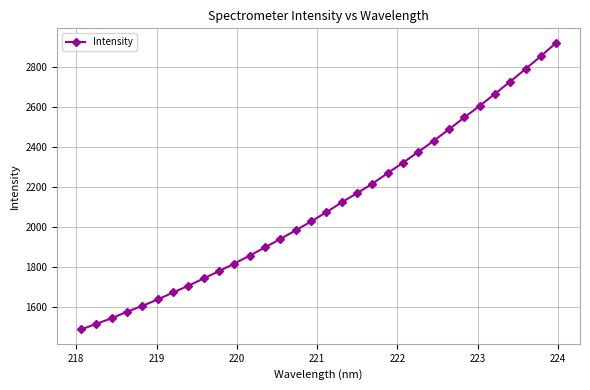

What is the value of the 27th point from the left?

2605.2